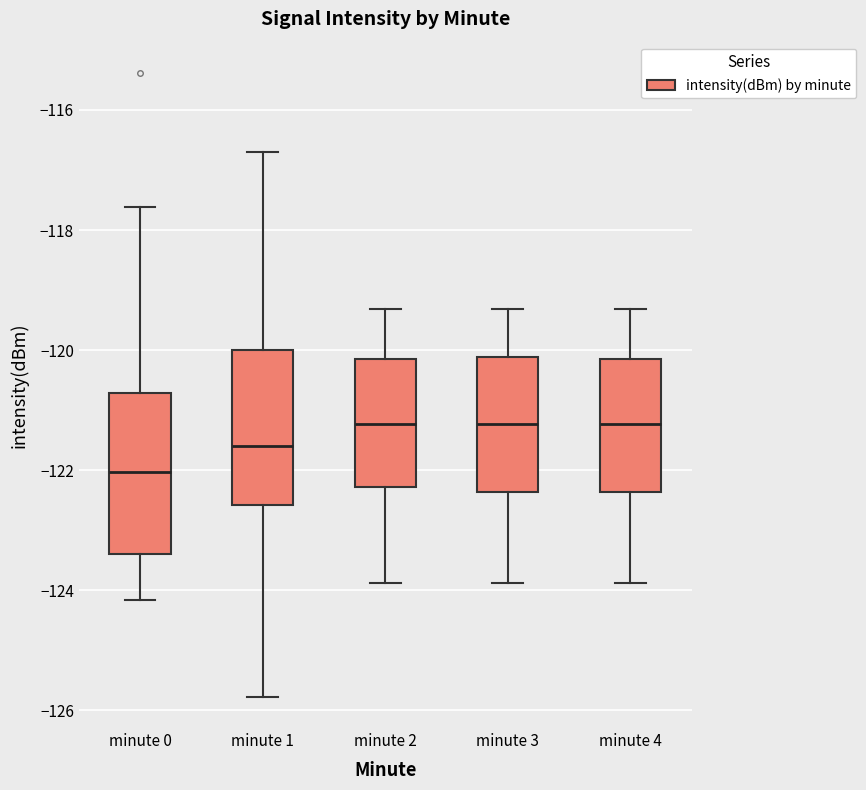

Reading left to right, read every box against the y-axis: the position of its median line, the range the box covers, and the ends of its whiskers. The values are not printed on the chart, so give them approximately, as read against the axis.

minute 0: median -122.0, box -123.4 to -120.8, whiskers -124.2 to -117.6
minute 1: median -121.6, box -122.6 to -120.0, whiskers -125.8 to -116.8
minute 2: median -121.2, box -122.2 to -120.2, whiskers -123.8 to -119.4
minute 3: median -121.2, box -122.4 to -120.2, whiskers -123.8 to -119.4
minute 4: median -121.2, box -122.4 to -120.2, whiskers -123.8 to -119.4